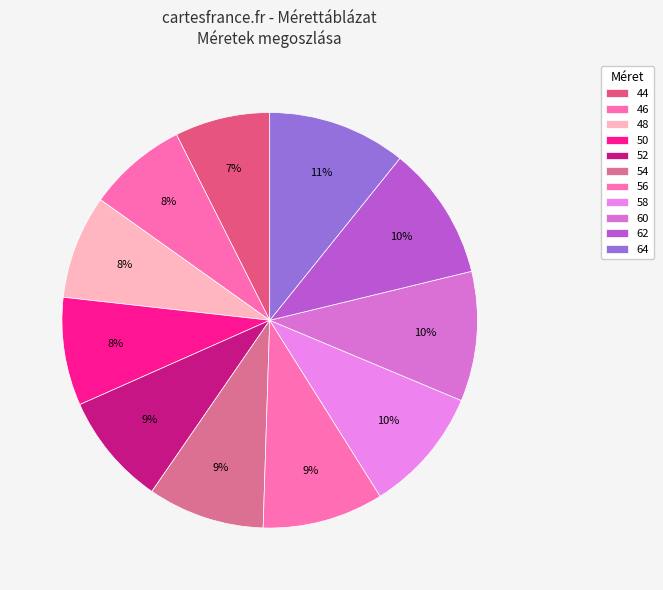

Is there any slice that represents more than half of the pie?

No